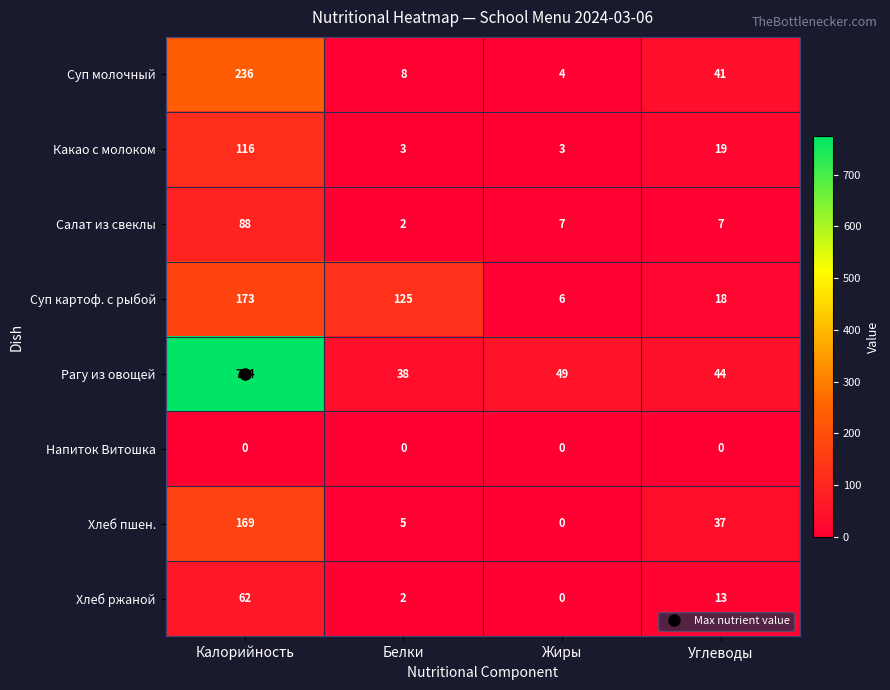

Count the number of data series in this chart.

8